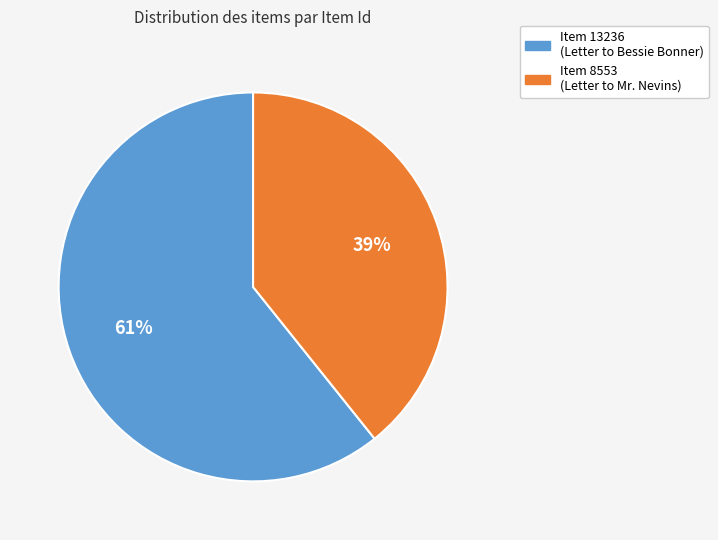

Do Item 8553 (Letter to Mr. Nevins) and Item 13236 (Letter to Bessie Bonner) together represent more than half of the pie?

Yes